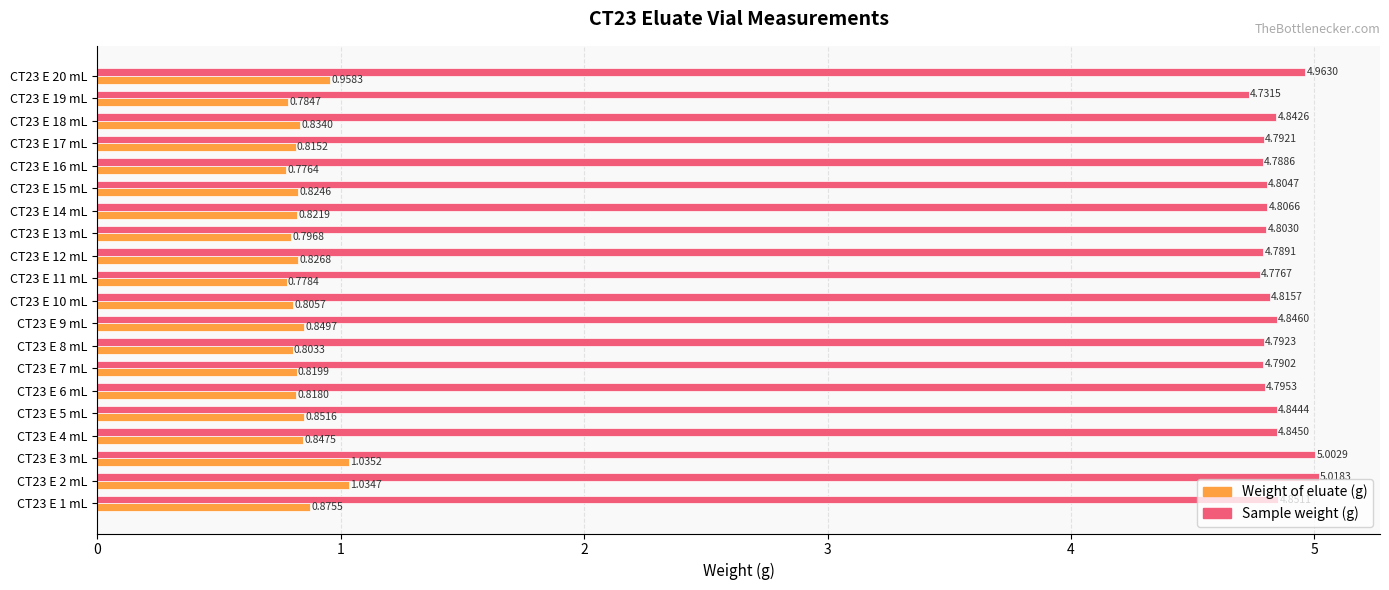

Is the value of Sample weight (g) at CT23 E 11 mL greater than the value of Weight of eluate (g) at CT23 E 9 mL?

Yes